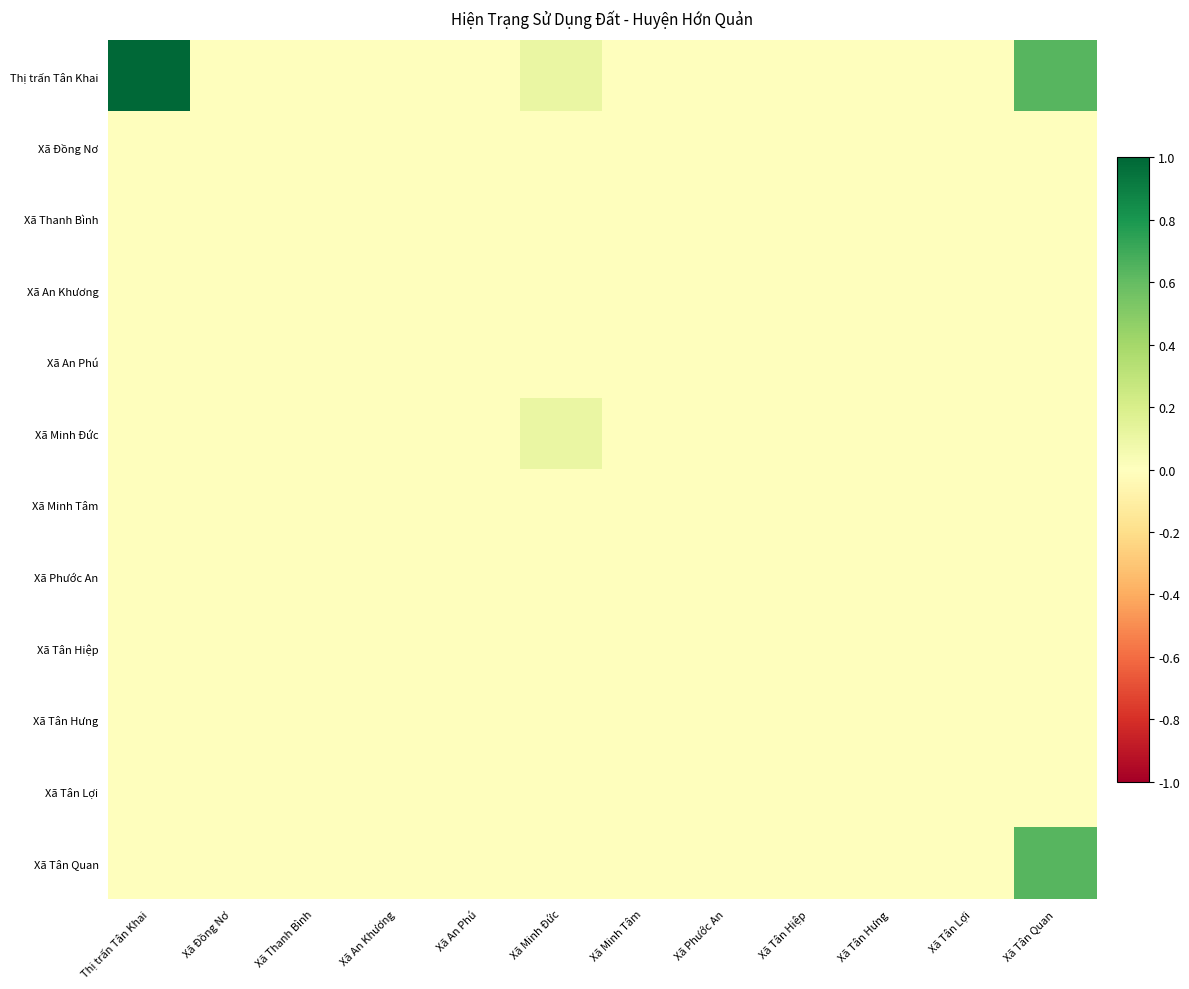

Reading left to right, transcribe all the data shown in this chart.

Thị trấn Tân Khai: Thị trấn Tân Khai=1.0	Xã Đồng Nơ=0.0	Xã Thanh Bình=0.0	Xã An Khương=0.0	Xã An Phú=0.0	Xã Minh Đức=0.1	Xã Minh Tâm=0.0	Xã Phước An=0.0	Xã Tân Hiệp=0.0	Xã Tân Hưng=0.0	Xã Tân Lợi=0.0	Xã Tân Quan=0.6
Xã Đồng Nơ: Thị trấn Tân Khai=0.0	Xã Đồng Nơ=0.0	Xã Thanh Bình=0.0	Xã An Khương=0.0	Xã An Phú=0.0	Xã Minh Đức=0.0	Xã Minh Tâm=0.0	Xã Phước An=0.0	Xã Tân Hiệp=0.0	Xã Tân Hưng=0.0	Xã Tân Lợi=0.0	Xã Tân Quan=0.0
Xã Thanh Bình: Thị trấn Tân Khai=0.0	Xã Đồng Nơ=0.0	Xã Thanh Bình=0.0	Xã An Khương=0.0	Xã An Phú=0.0	Xã Minh Đức=0.0	Xã Minh Tâm=0.0	Xã Phước An=0.0	Xã Tân Hiệp=0.0	Xã Tân Hưng=0.0	Xã Tân Lợi=0.0	Xã Tân Quan=0.0
Xã An Khương: Thị trấn Tân Khai=0.0	Xã Đồng Nơ=0.0	Xã Thanh Bình=0.0	Xã An Khương=0.0	Xã An Phú=0.0	Xã Minh Đức=0.0	Xã Minh Tâm=0.0	Xã Phước An=0.0	Xã Tân Hiệp=0.0	Xã Tân Hưng=0.0	Xã Tân Lợi=0.0	Xã Tân Quan=0.0
Xã An Phú: Thị trấn Tân Khai=0.0	Xã Đồng Nơ=0.0	Xã Thanh Bình=0.0	Xã An Khương=0.0	Xã An Phú=0.0	Xã Minh Đức=0.0	Xã Minh Tâm=0.0	Xã Phước An=0.0	Xã Tân Hiệp=0.0	Xã Tân Hưng=0.0	Xã Tân Lợi=0.0	Xã Tân Quan=0.0
Xã Minh Đức: Thị trấn Tân Khai=0.0	Xã Đồng Nơ=0.0	Xã Thanh Bình=0.0	Xã An Khương=0.0	Xã An Phú=0.0	Xã Minh Đức=0.1	Xã Minh Tâm=0.0	Xã Phước An=0.0	Xã Tân Hiệp=0.0	Xã Tân Hưng=0.0	Xã Tân Lợi=0.0	Xã Tân Quan=0.0
Xã Minh Tâm: Thị trấn Tân Khai=0.0	Xã Đồng Nơ=0.0	Xã Thanh Bình=0.0	Xã An Khương=0.0	Xã An Phú=0.0	Xã Minh Đức=0.0	Xã Minh Tâm=0.0	Xã Phước An=0.0	Xã Tân Hiệp=0.0	Xã Tân Hưng=0.0	Xã Tân Lợi=0.0	Xã Tân Quan=0.0
Xã Phước An: Thị trấn Tân Khai=0.0	Xã Đồng Nơ=0.0	Xã Thanh Bình=0.0	Xã An Khương=0.0	Xã An Phú=0.0	Xã Minh Đức=0.0	Xã Minh Tâm=0.0	Xã Phước An=0.0	Xã Tân Hiệp=0.0	Xã Tân Hưng=0.0	Xã Tân Lợi=0.0	Xã Tân Quan=0.0
Xã Tân Hiệp: Thị trấn Tân Khai=0.0	Xã Đồng Nơ=0.0	Xã Thanh Bình=0.0	Xã An Khương=0.0	Xã An Phú=0.0	Xã Minh Đức=0.0	Xã Minh Tâm=0.0	Xã Phước An=0.0	Xã Tân Hiệp=0.0	Xã Tân Hưng=0.0	Xã Tân Lợi=0.0	Xã Tân Quan=0.0
Xã Tân Hưng: Thị trấn Tân Khai=0.0	Xã Đồng Nơ=0.0	Xã Thanh Bình=0.0	Xã An Khương=0.0	Xã An Phú=0.0	Xã Minh Đức=0.0	Xã Minh Tâm=0.0	Xã Phước An=0.0	Xã Tân Hiệp=0.0	Xã Tân Hưng=0.0	Xã Tân Lợi=0.0	Xã Tân Quan=0.0
Xã Tân Lợi: Thị trấn Tân Khai=0.0	Xã Đồng Nơ=0.0	Xã Thanh Bình=0.0	Xã An Khương=0.0	Xã An Phú=0.0	Xã Minh Đức=0.0	Xã Minh Tâm=0.0	Xã Phước An=0.0	Xã Tân Hiệp=0.0	Xã Tân Hưng=0.0	Xã Tân Lợi=0.0	Xã Tân Quan=0.0
Xã Tân Quan: Thị trấn Tân Khai=0.0	Xã Đồng Nơ=0.0	Xã Thanh Bình=0.0	Xã An Khương=0.0	Xã An Phú=0.0	Xã Minh Đức=0.0	Xã Minh Tâm=0.0	Xã Phước An=0.0	Xã Tân Hiệp=0.0	Xã Tân Hưng=0.0	Xã Tân Lợi=0.0	Xã Tân Quan=0.6